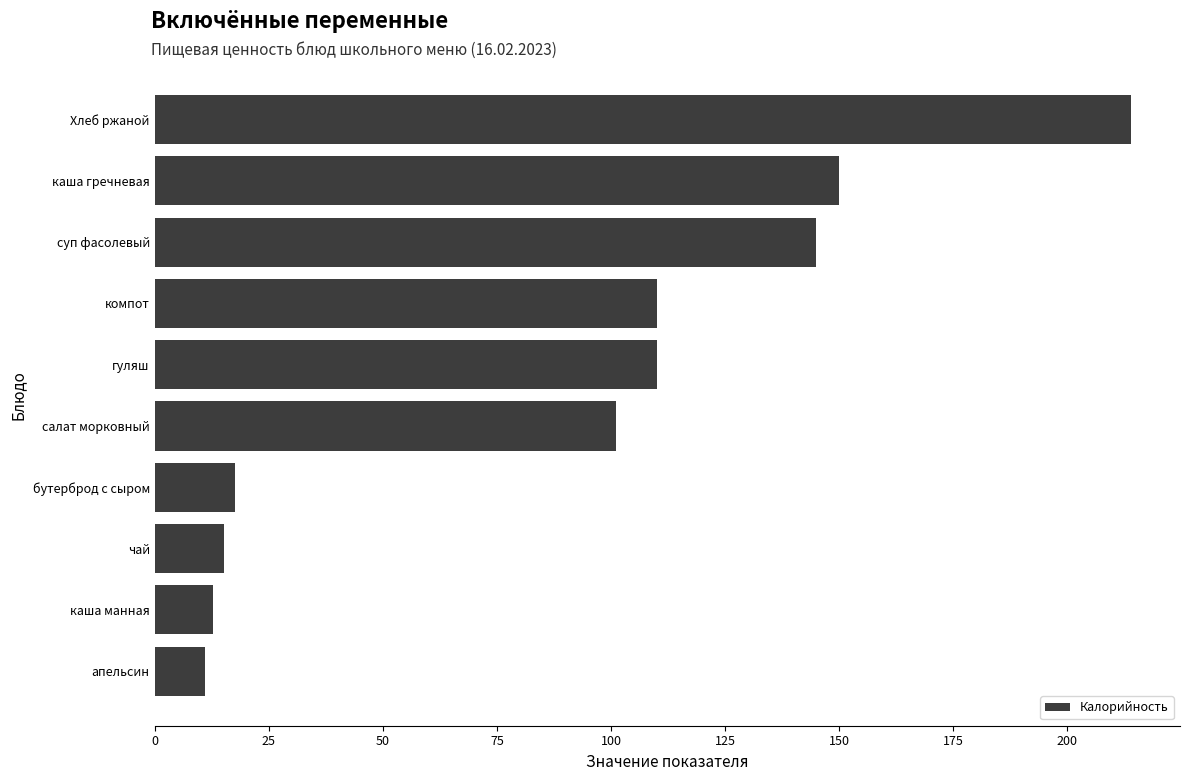

The value at салат морковный is 48.4. True or false?

False